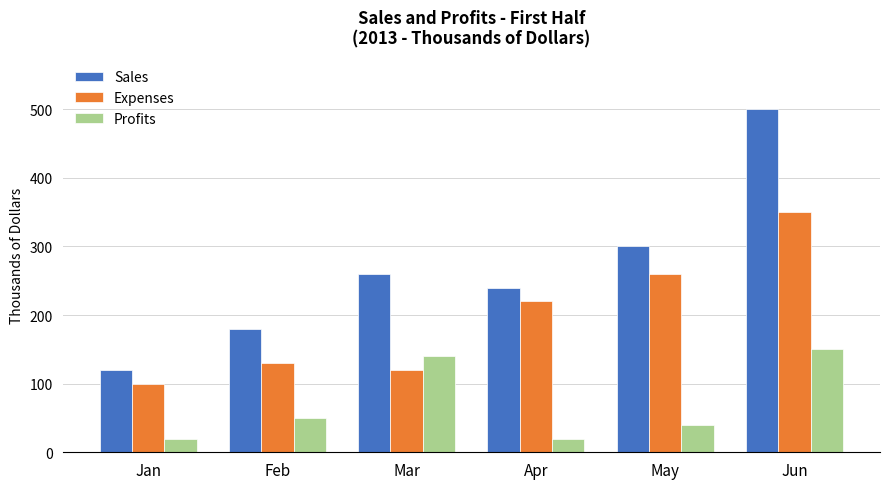

List the series in order of their peak value, lowest first.

Profits, Expenses, Sales